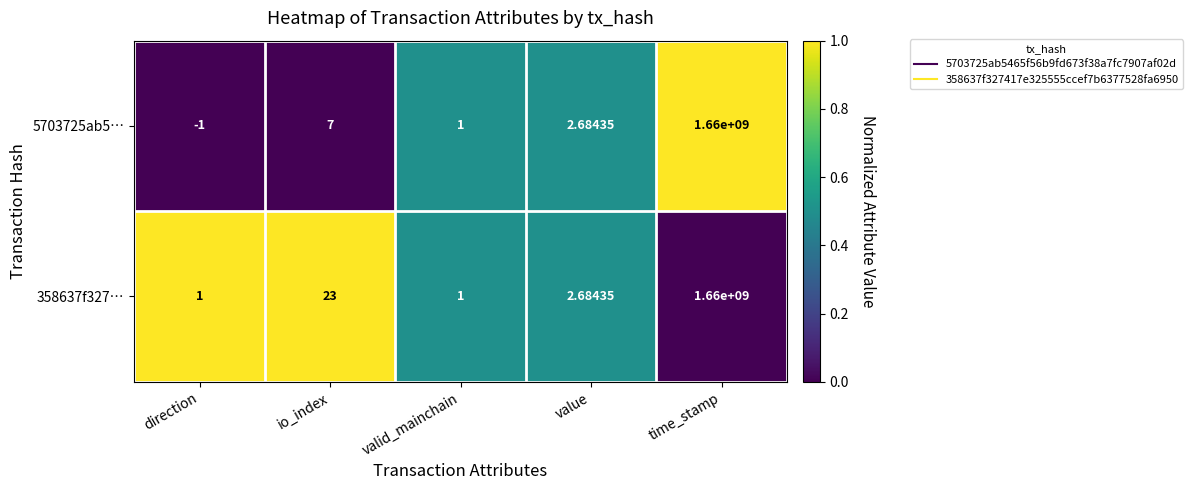

What is the total value across all series at io_index?

30.0